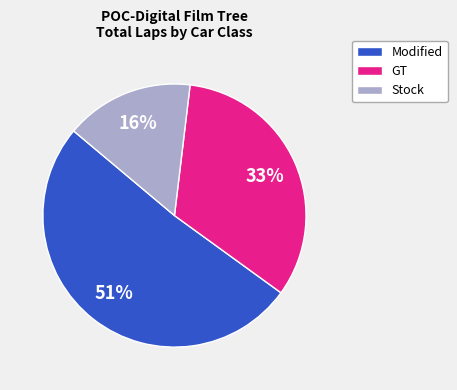

Does any single category account for the majority?

Yes